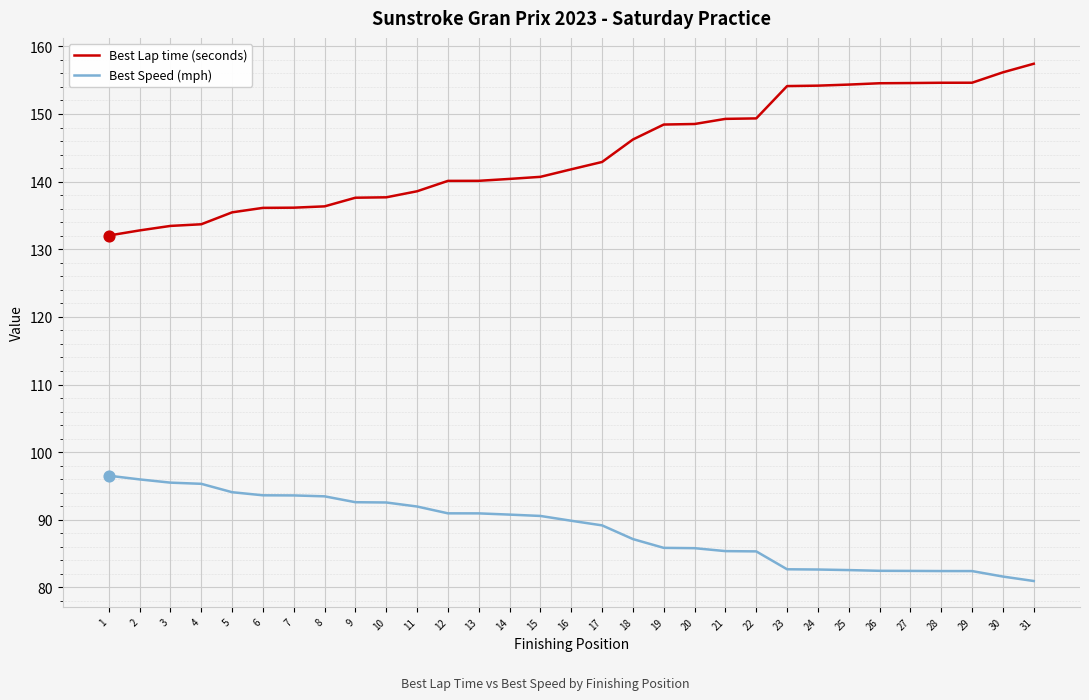

What is the total value across all series at 17?

232.1